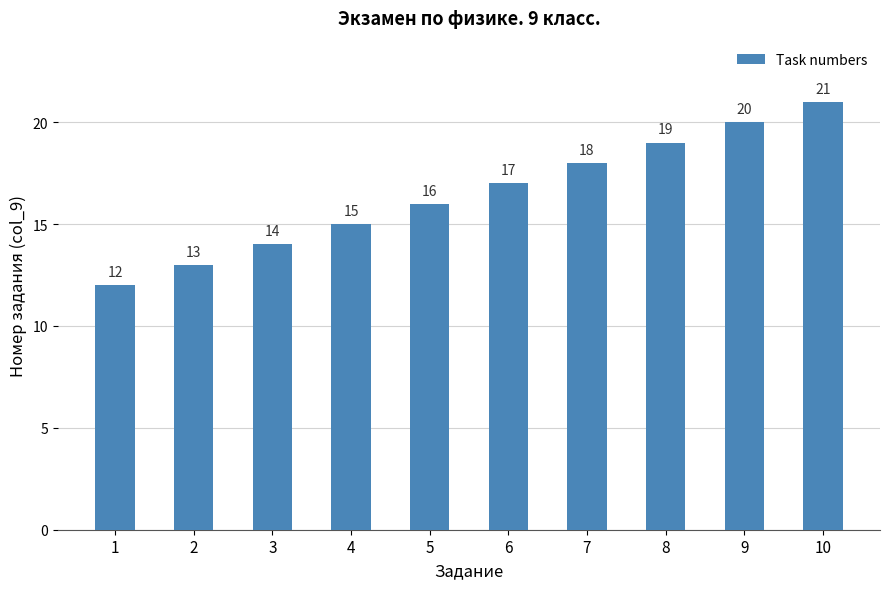

How many values are between 14 and 19?

6